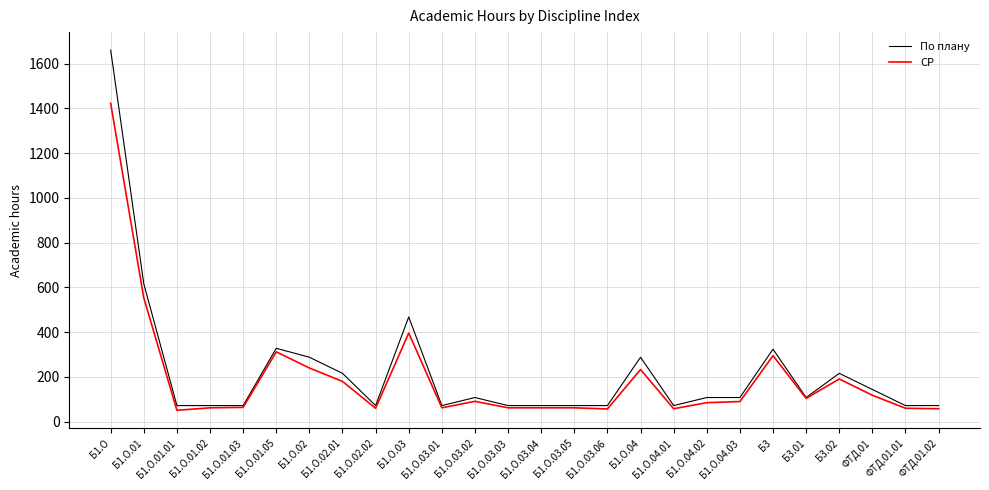

What is the difference between the highest and lowest values at Б1.О.02.01?

36